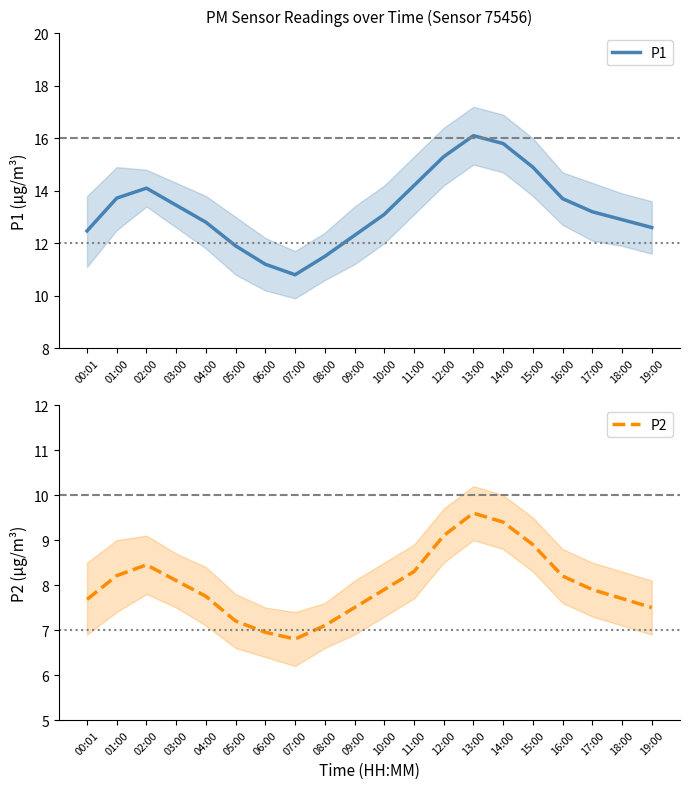

True or false: P1 and P2 cross at least once.

False